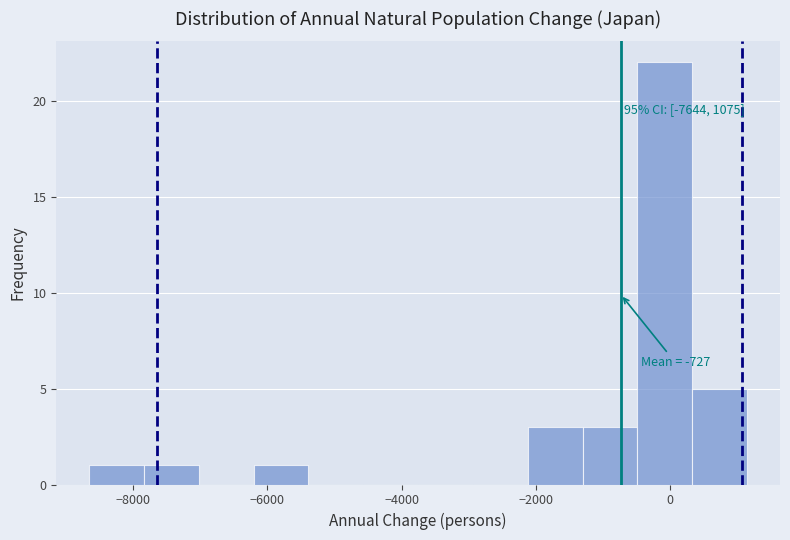

Over which range of the x-axis is the bar tallest?

-400 to 400